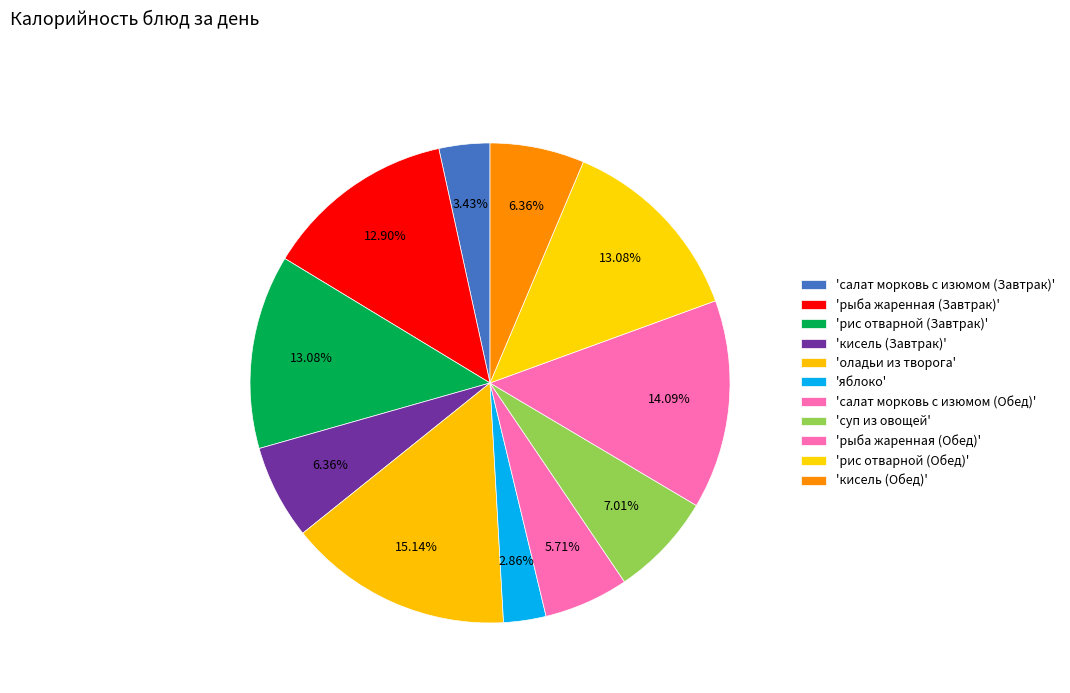

Which slice is the smallest?

яблоко